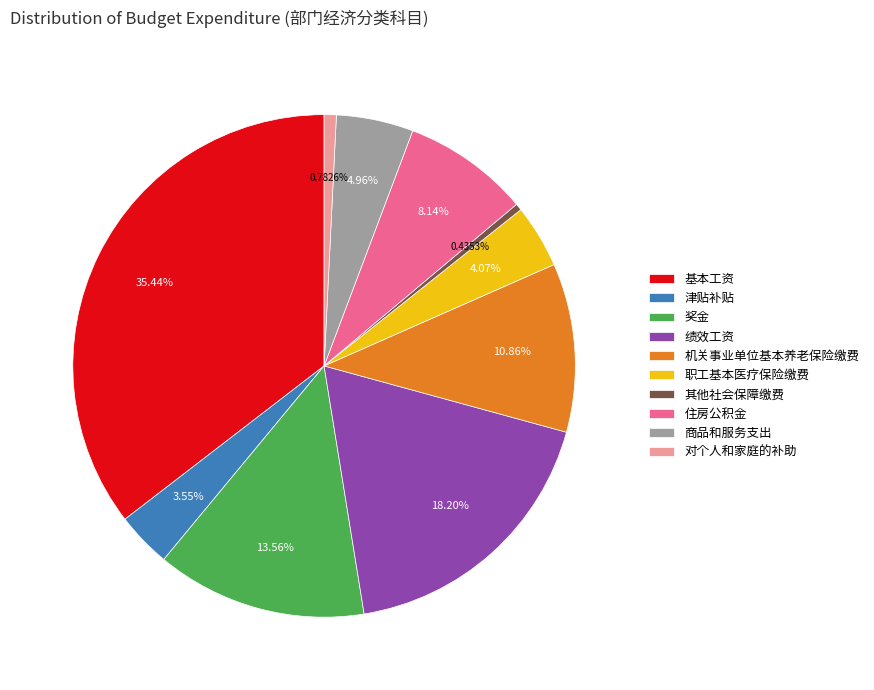

Combined, what portion of the pie is 津贴补贴 and 绩效工资?

21.7%